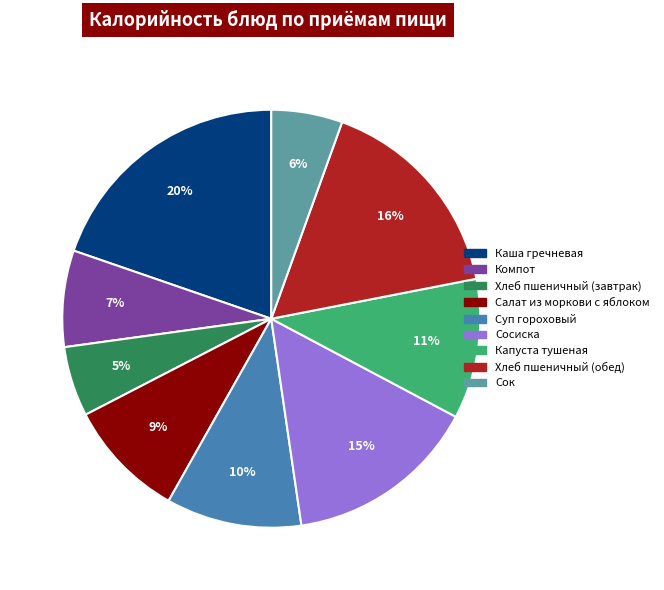

Which category has the biggest portion of the pie?

Каша гречневая